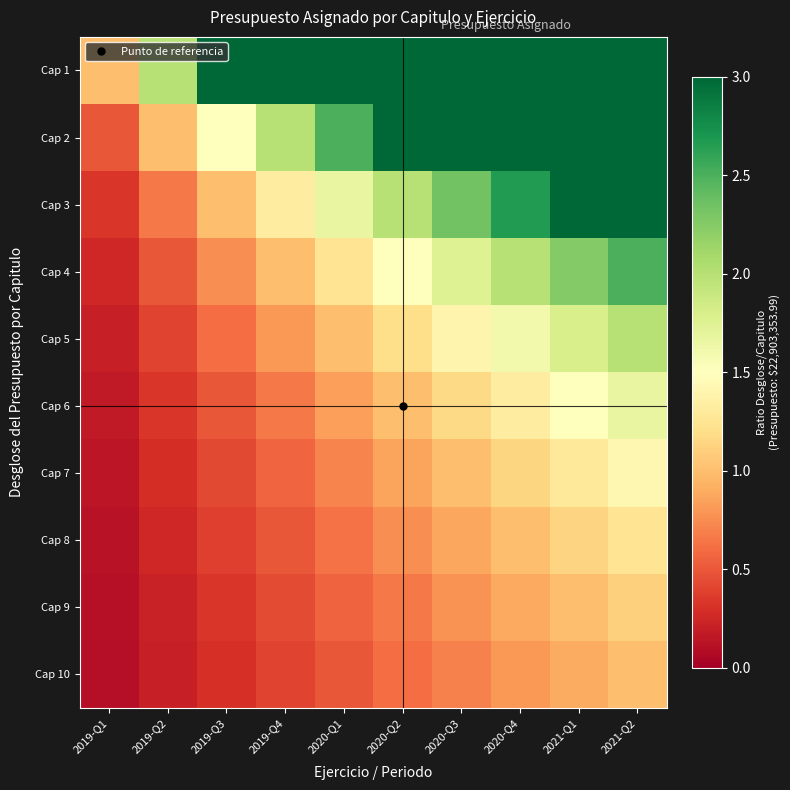

Reading right to left, extract all data points from this chart.

Cap 1: 2021-Q2=10.0	2021-Q1=9.0	2020-Q4=8.0	2020-Q3=7.0	2020-Q2=6.0	2020-Q1=5.0	2019-Q4=4.0	2019-Q3=3.0	2019-Q2=2.0	2019-Q1=1.0
Cap 2: 2021-Q2=5.0	2021-Q1=4.5	2020-Q4=4.0	2020-Q3=3.5	2020-Q2=3.0	2020-Q1=2.5	2019-Q4=2.0	2019-Q3=1.5	2019-Q2=1.0	2019-Q1=0.5
Cap 3: 2021-Q2=3.3	2021-Q1=3.0	2020-Q4=2.7	2020-Q3=2.3	2020-Q2=2.0	2020-Q1=1.7	2019-Q4=1.3	2019-Q3=1.0	2019-Q2=0.7	2019-Q1=0.3
Cap 4: 2021-Q2=2.5	2021-Q1=2.2	2020-Q4=2.0	2020-Q3=1.8	2020-Q2=1.5	2020-Q1=1.2	2019-Q4=1.0	2019-Q3=0.8	2019-Q2=0.5	2019-Q1=0.2
Cap 5: 2021-Q2=2.0	2021-Q1=1.8	2020-Q4=1.6	2020-Q3=1.4	2020-Q2=1.2	2020-Q1=1.0	2019-Q4=0.8	2019-Q3=0.6	2019-Q2=0.4	2019-Q1=0.2
Cap 6: 2021-Q2=1.7	2021-Q1=1.5	2020-Q4=1.3	2020-Q3=1.2	2020-Q2=1.0	2020-Q1=0.8	2019-Q4=0.7	2019-Q3=0.5	2019-Q2=0.3	2019-Q1=0.2
Cap 7: 2021-Q2=1.4	2021-Q1=1.3	2020-Q4=1.1	2020-Q3=1.0	2020-Q2=0.9	2020-Q1=0.7	2019-Q4=0.6	2019-Q3=0.4	2019-Q2=0.3	2019-Q1=0.1
Cap 8: 2021-Q2=1.2	2021-Q1=1.1	2020-Q4=1.0	2020-Q3=0.9	2020-Q2=0.8	2020-Q1=0.6	2019-Q4=0.5	2019-Q3=0.4	2019-Q2=0.2	2019-Q1=0.1
Cap 9: 2021-Q2=1.1	2021-Q1=1.0	2020-Q4=0.9	2020-Q3=0.8	2020-Q2=0.7	2020-Q1=0.6	2019-Q4=0.4	2019-Q3=0.3	2019-Q2=0.2	2019-Q1=0.1
Cap 10: 2021-Q2=1.0	2021-Q1=0.9	2020-Q4=0.8	2020-Q3=0.7	2020-Q2=0.6	2020-Q1=0.5	2019-Q4=0.4	2019-Q3=0.3	2019-Q2=0.2	2019-Q1=0.1